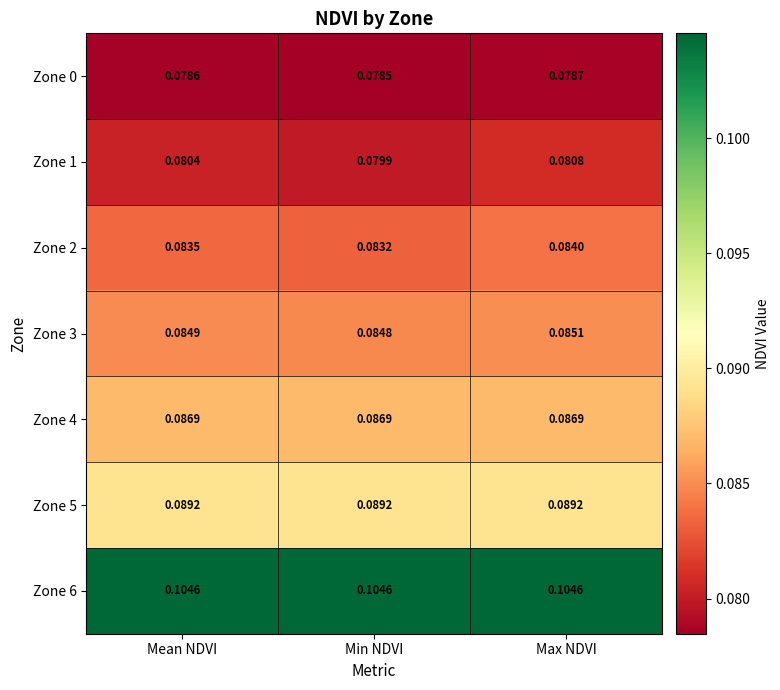

Which category has the highest value in the Zone 2 series?

Max NDVI